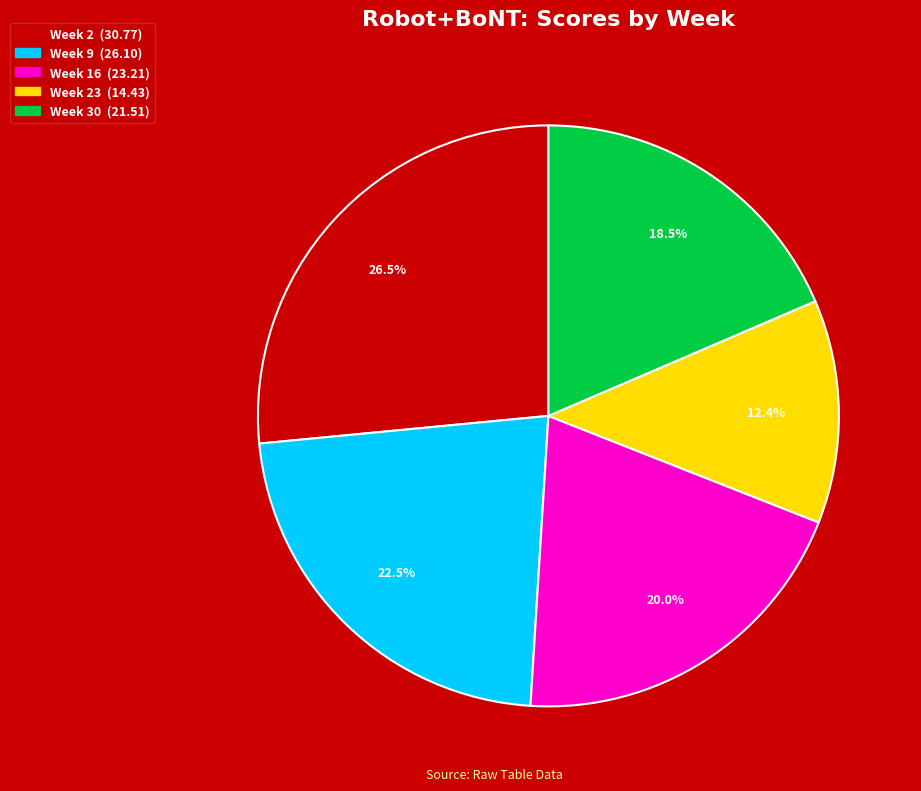

To the nearest percent, what is the average slice percentage?

20%